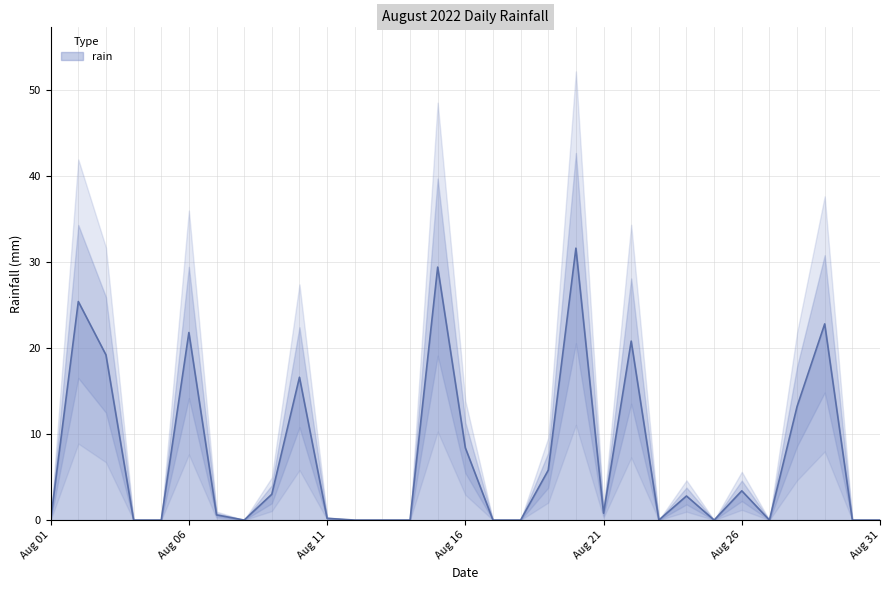

List the labels in order of value, smallest first.

2022-08-01, 2022-08-04, 2022-08-05, 2022-08-08, 2022-08-12, 2022-08-13, 2022-08-14, 2022-08-17, 2022-08-18, 2022-08-23, 2022-08-25, 2022-08-27, 2022-08-30, 2022-08-31, 2022-08-11, 2022-08-07, 2022-08-21, 2022-08-24, 2022-08-09, 2022-08-26, 2022-08-19, 2022-08-16, 2022-08-28, 2022-08-10, 2022-08-03, 2022-08-22, 2022-08-06, 2022-08-29, 2022-08-02, 2022-08-15, 2022-08-20